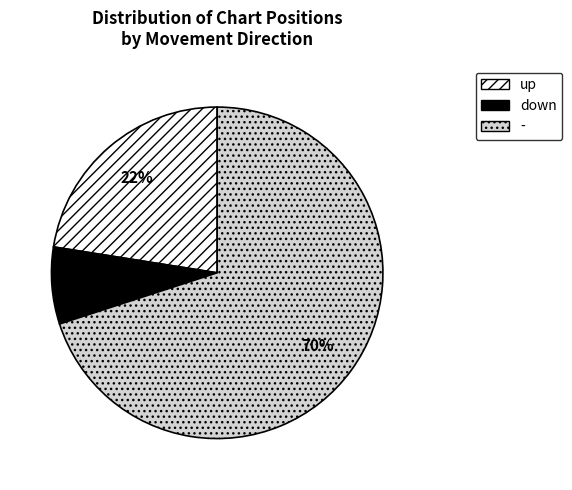

What percentage is the - slice, to the nearest percent?

70%